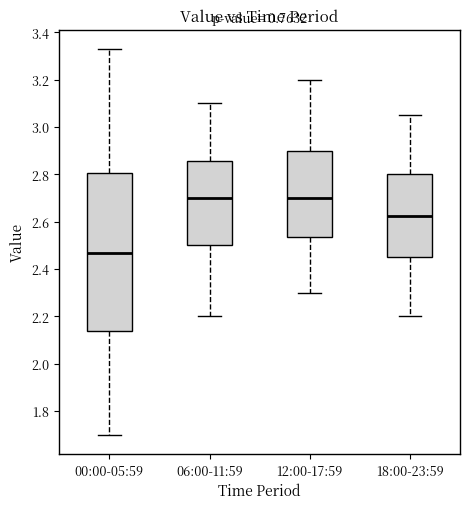

Where is the upper edge of the box for 18:00-23:59 on the y-axis? The values are not printed on the chart, so give them approximately, as read against the axis.

2.80